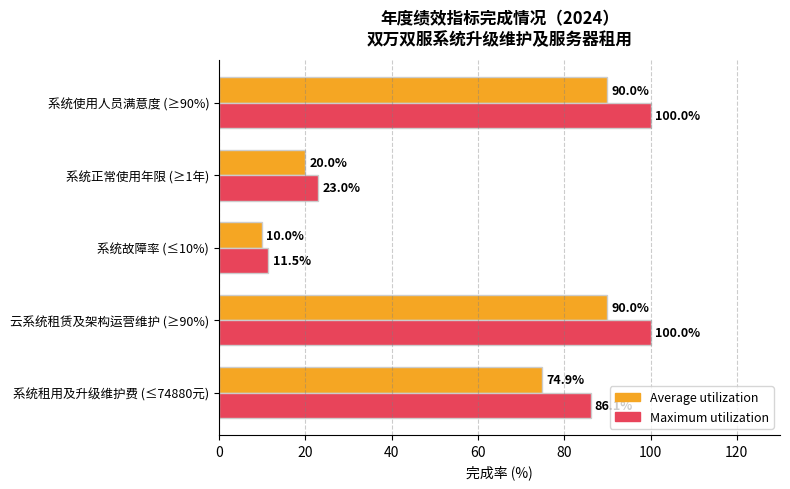

Count the Maximum utilization values in the range 23 to 100.

4